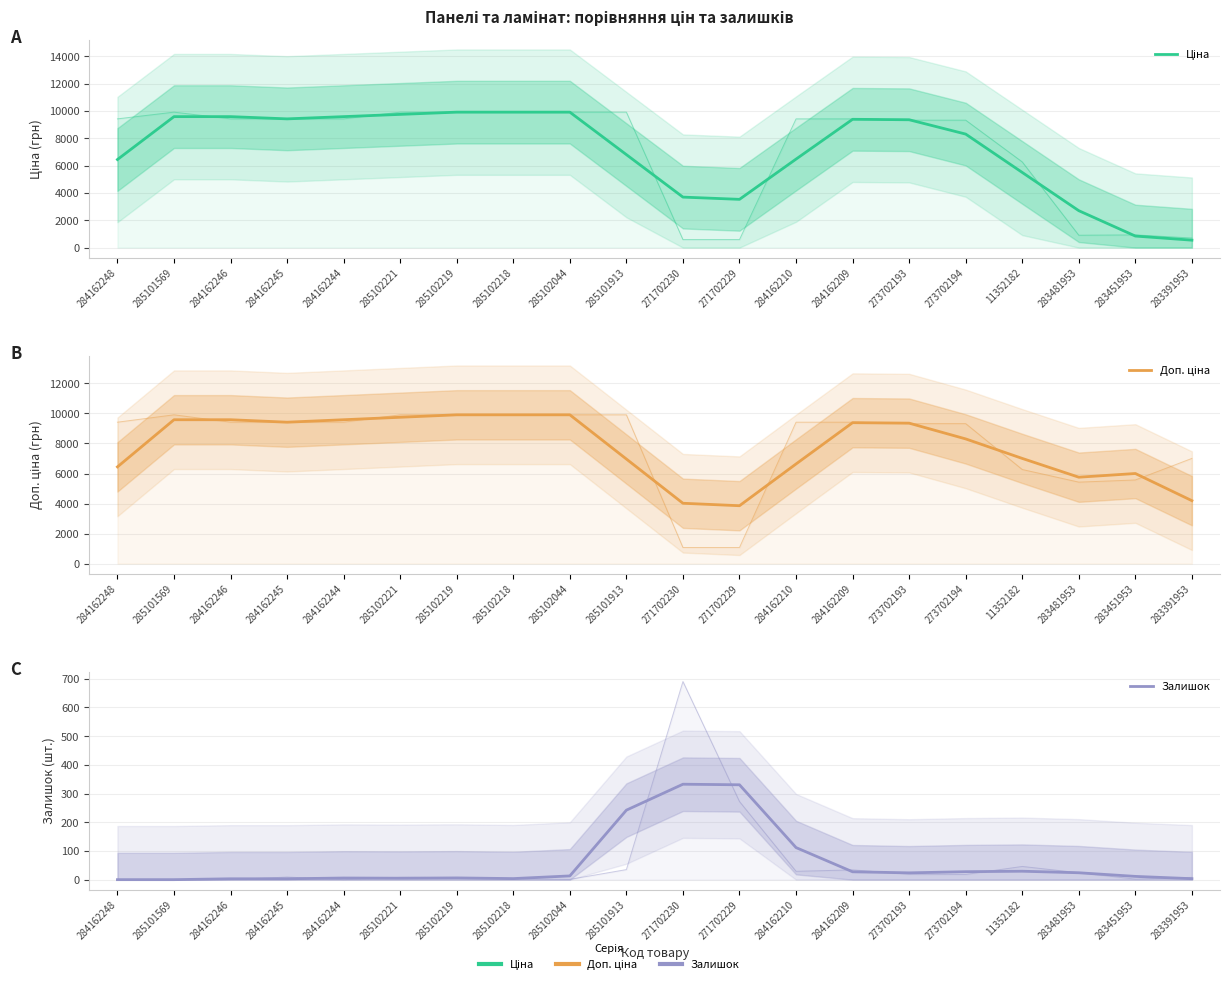

What is the difference between the second highest and second lowest values in the Ціна series?

9064.1